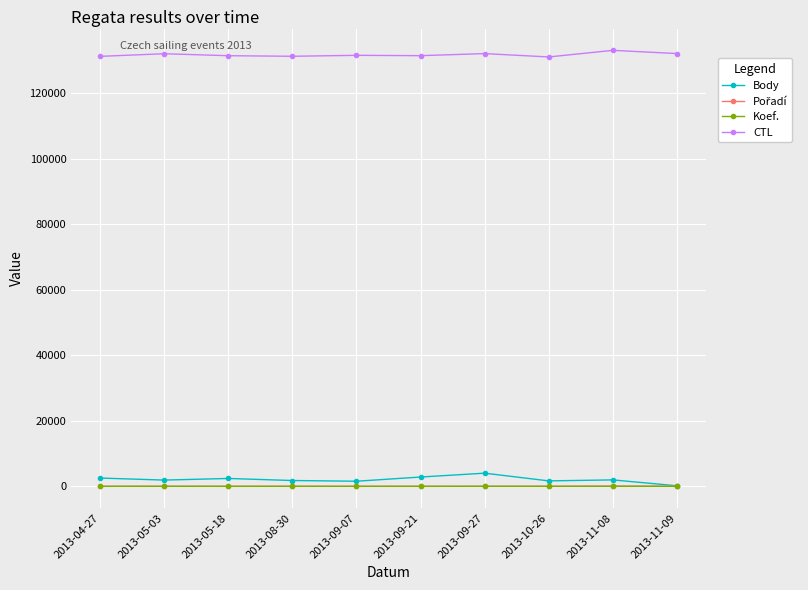

True or false: CTL and Koef. cross at least once.

False